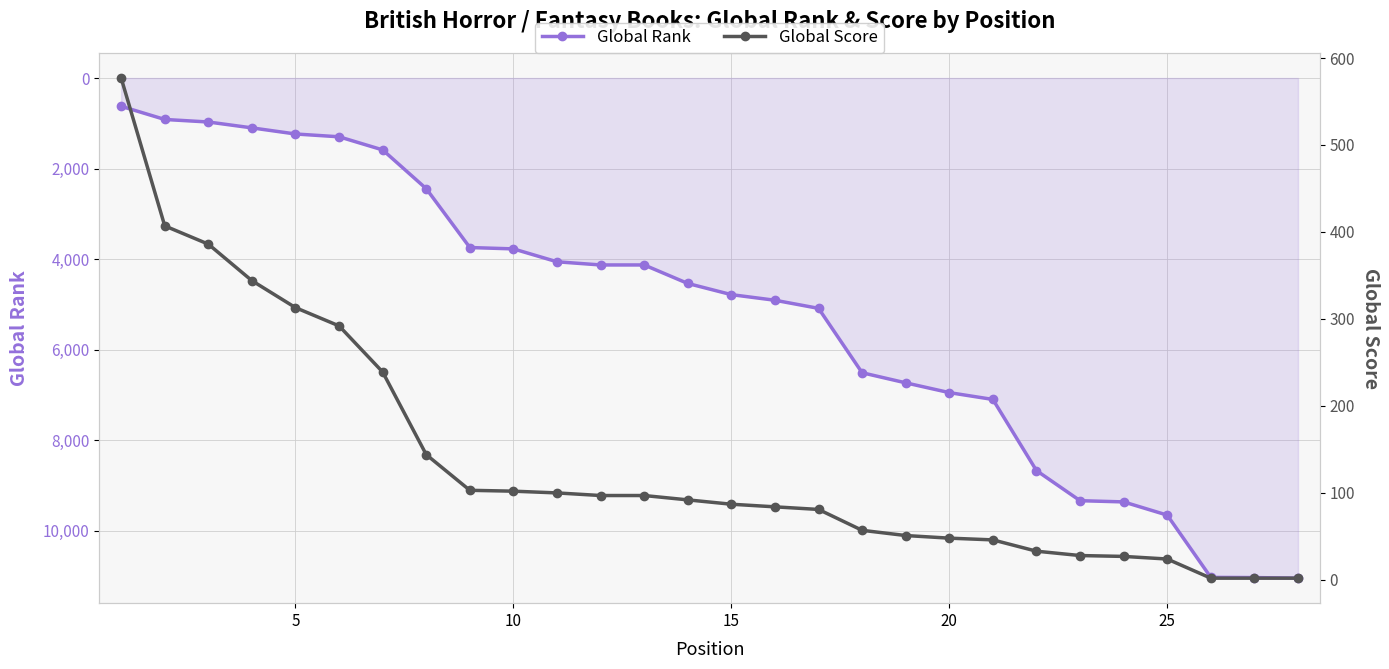

What is the highest value of the Global Rank series?

11052